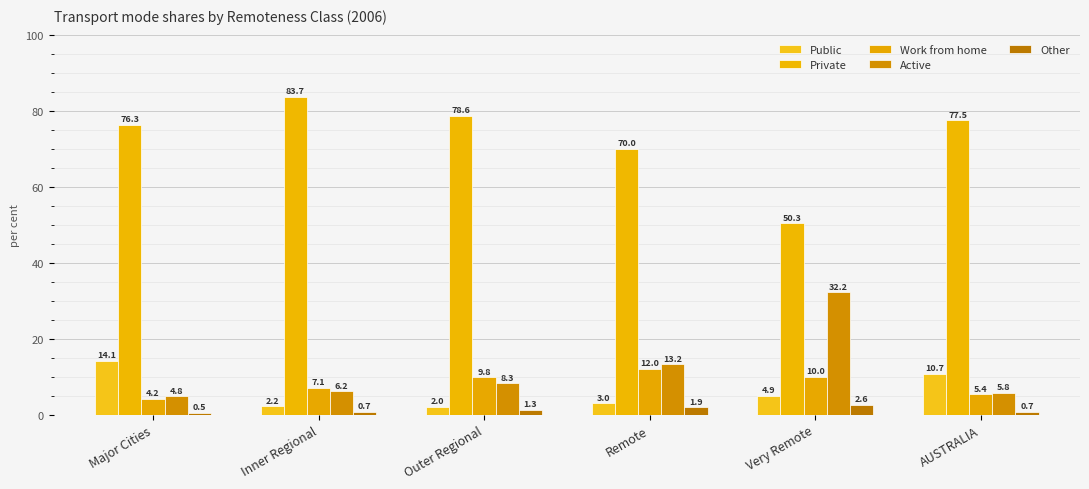

Between Remote and Major Cities, which is larger?

Major Cities